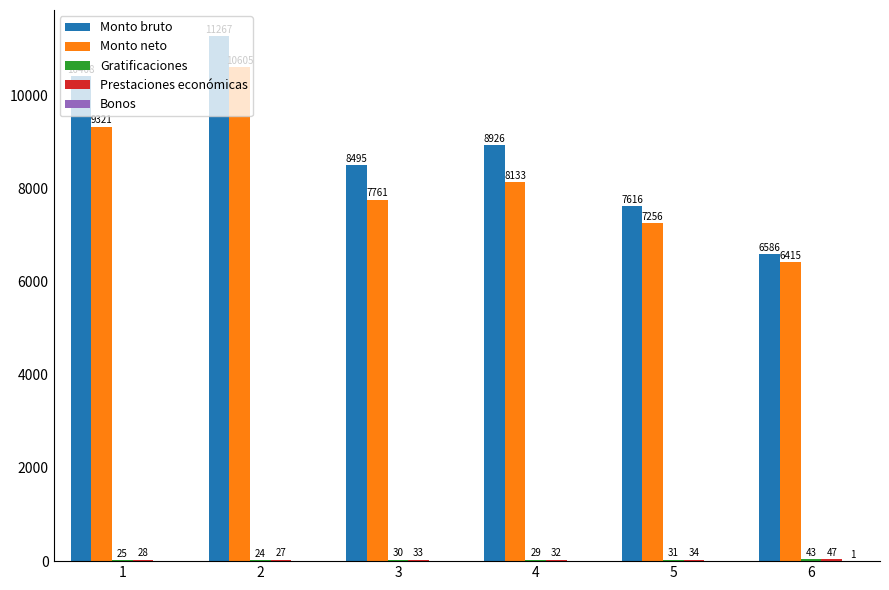

Which series changed the most between 5 and 6?

Monto bruto